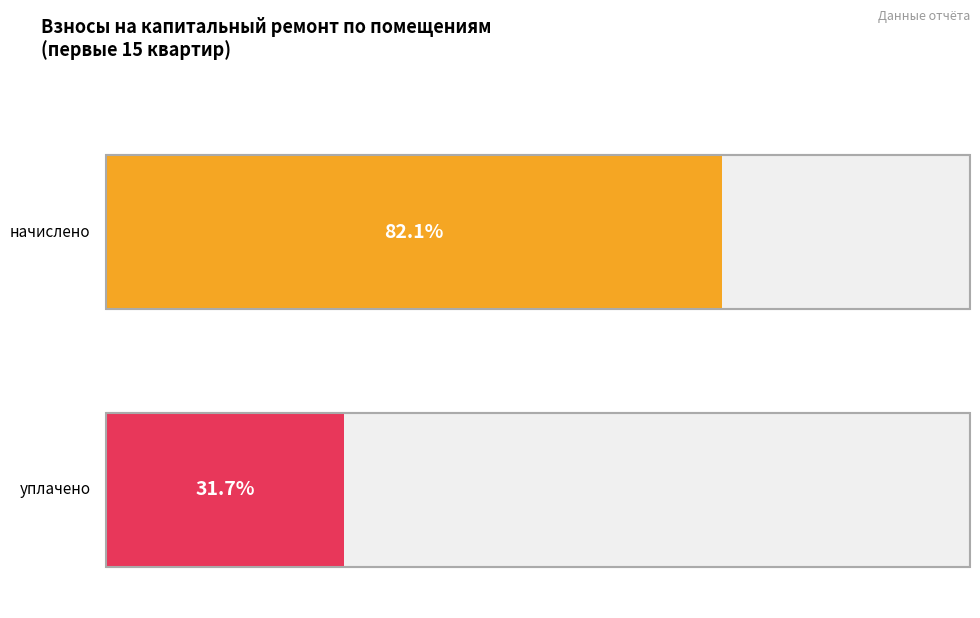

Which series has the largest range (max minus min)?

уплачено